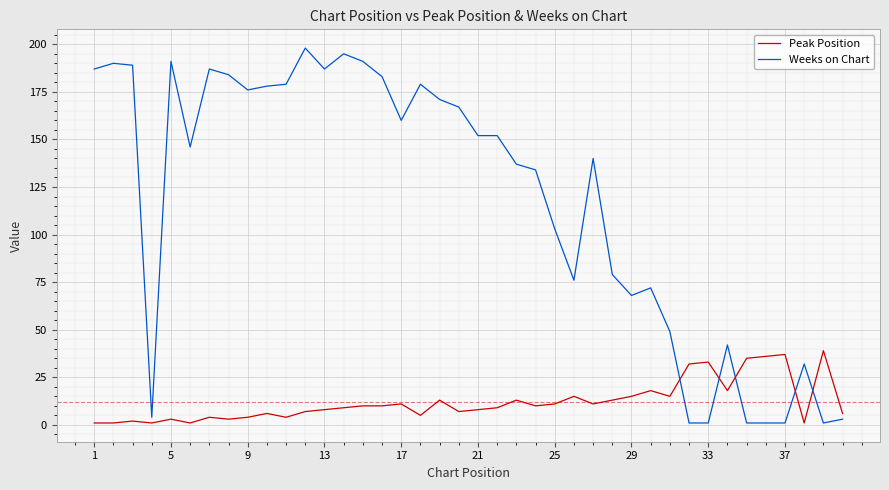

Which series has the widest spread of values?

Weeks on Chart